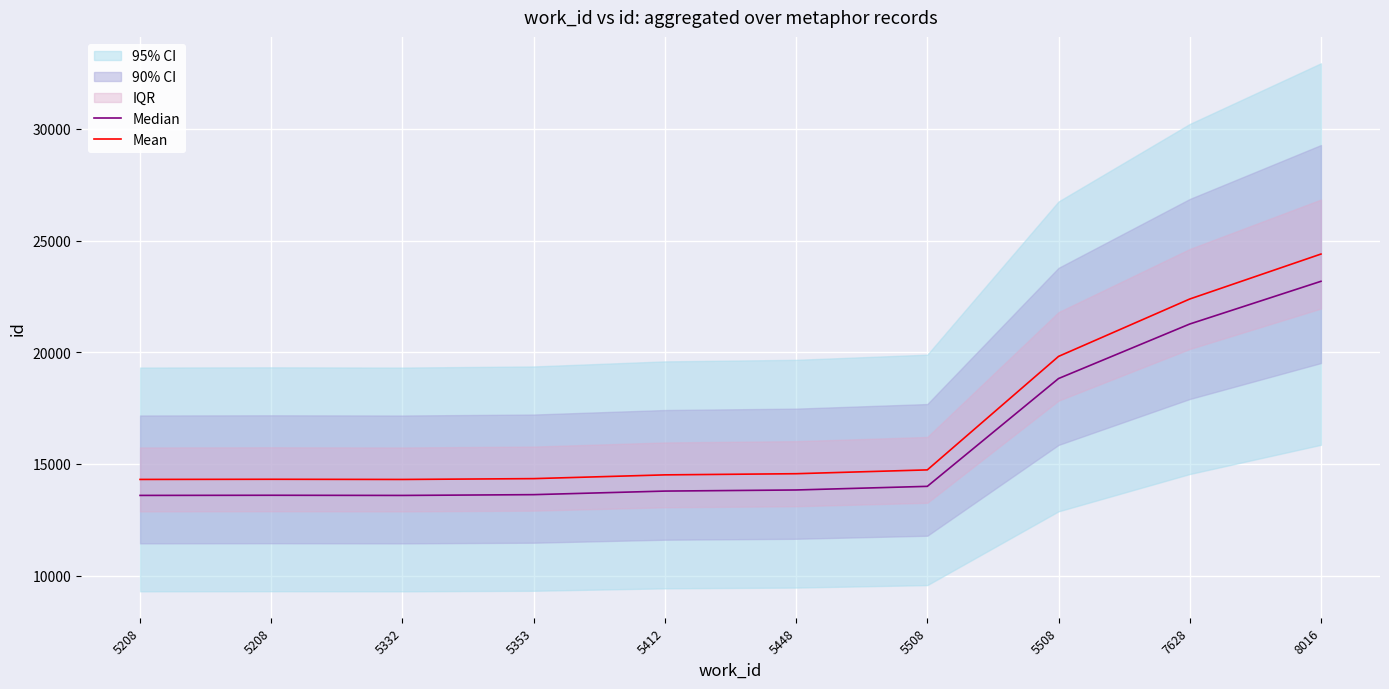

What is the difference between the highest and lowest values at 5208?

715.5